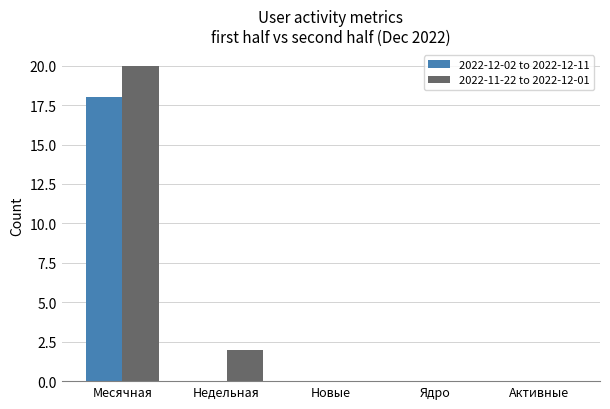

The 2022-12-02 to 2022-12-11 series shows -12 at Активные. True or false?

False